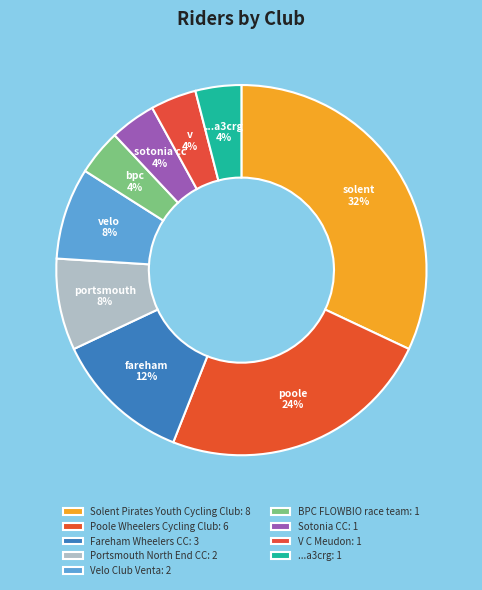

How many segments does this pie chart have?

9